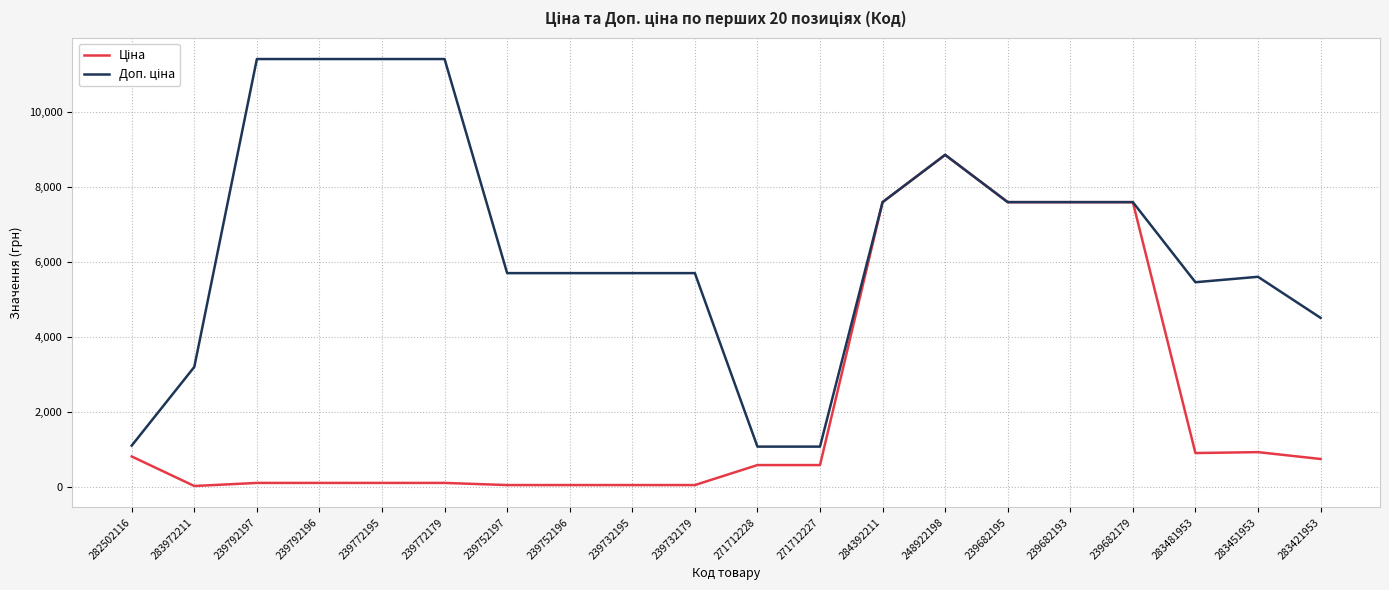

What is the maximum value shown in the chart?

11410.0